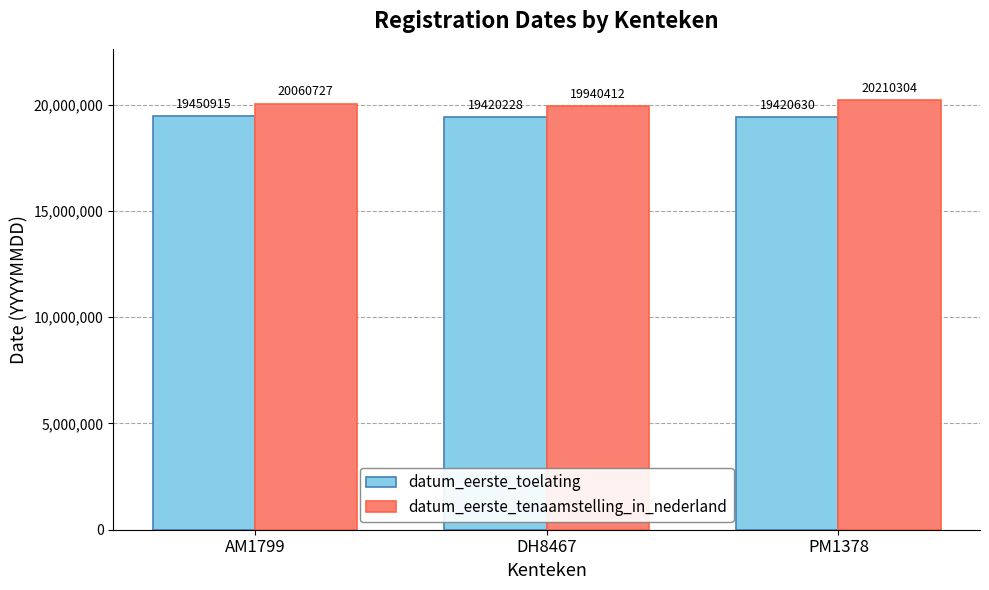

Reading left to right, transcribe all the data shown in this chart.

datum_eerste_toelating: AM1799=19450915	DH8467=19420228	PM1378=19420630
datum_eerste_tenaamstelling_in_nederland: AM1799=20060727	DH8467=19940412	PM1378=20210304